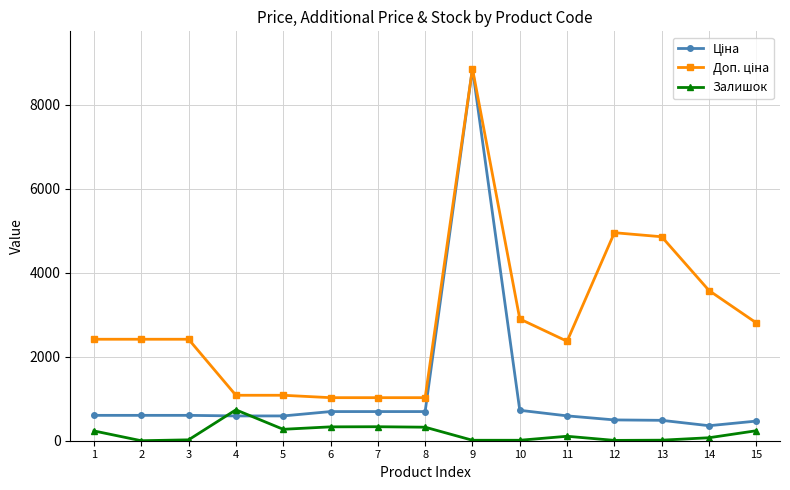

At which category is the sum across all series the highest?

9